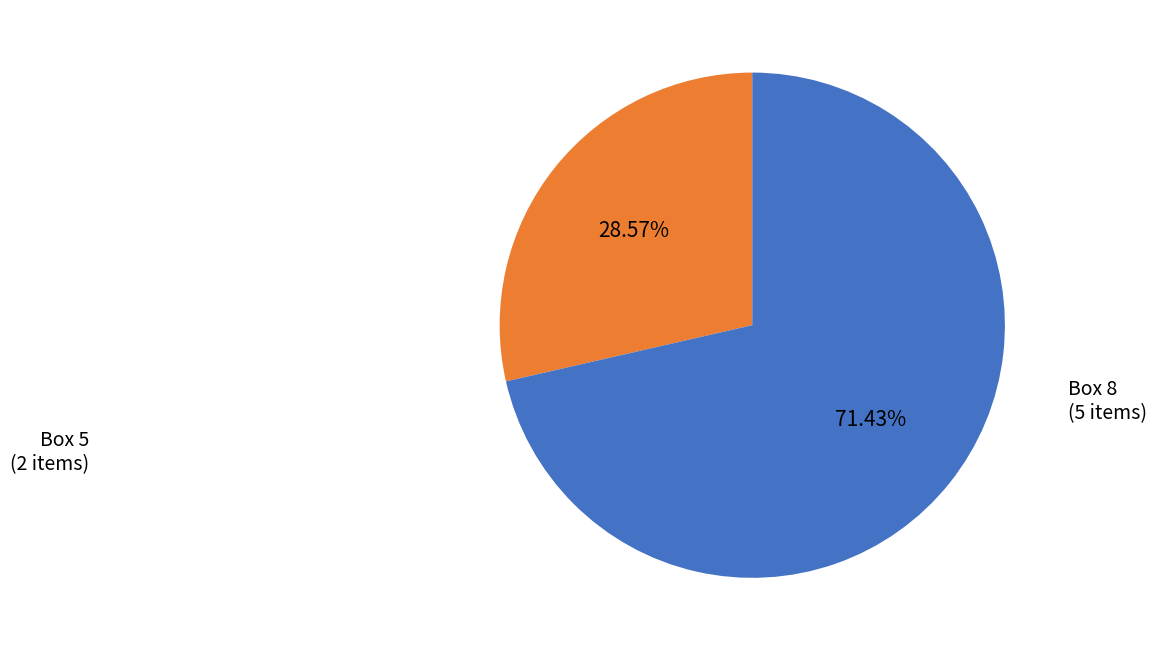

Is there a majority slice in this chart?

Yes